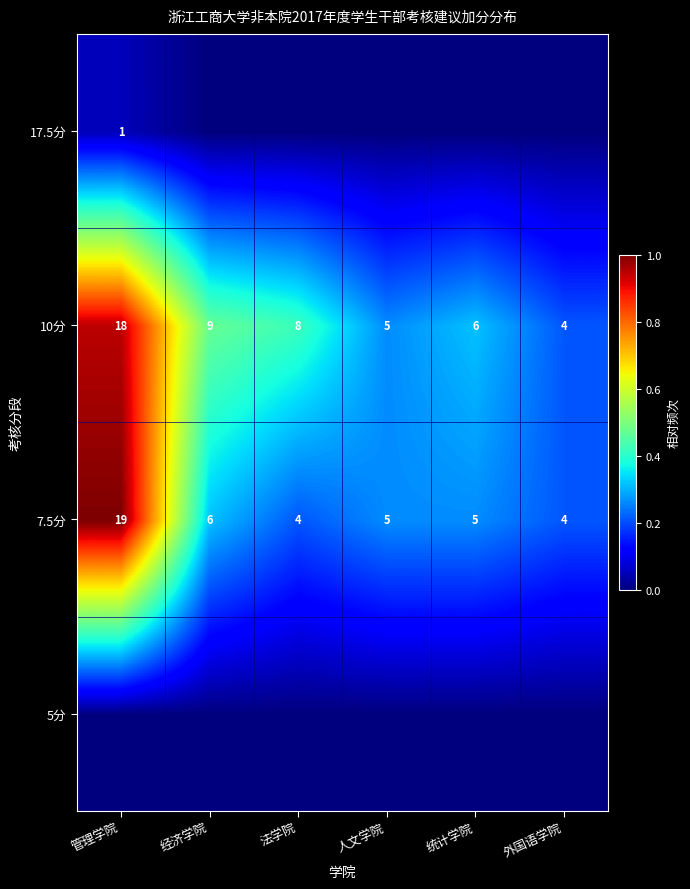

At which label does 7.5分 first exceed 5?

管理学院